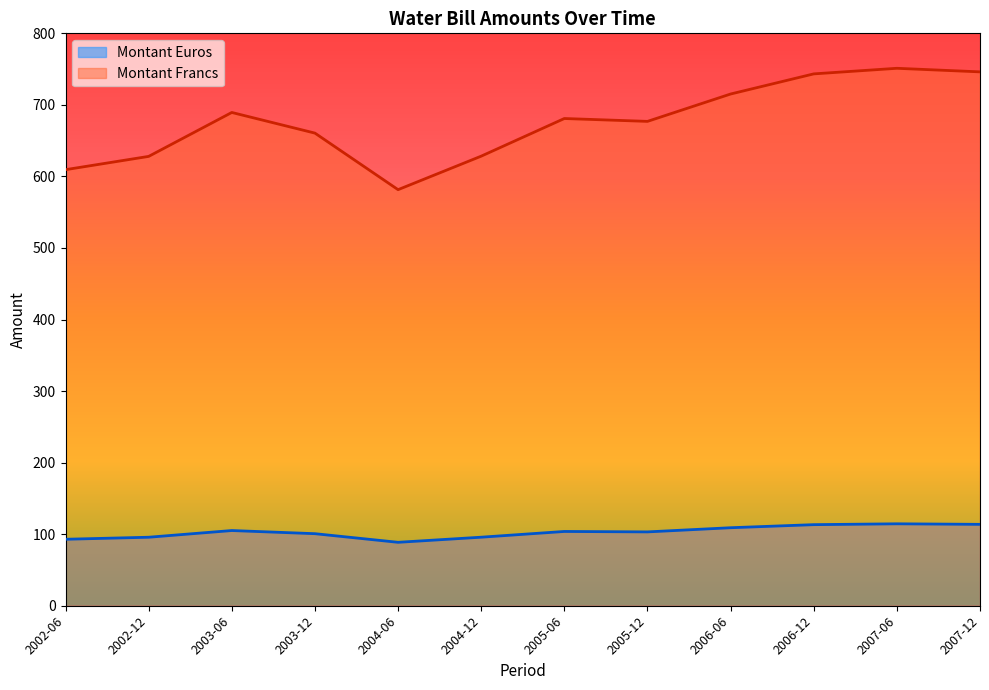

In Montant Euros, how many points are lower than both neighbors (excluding endpoints)?

2